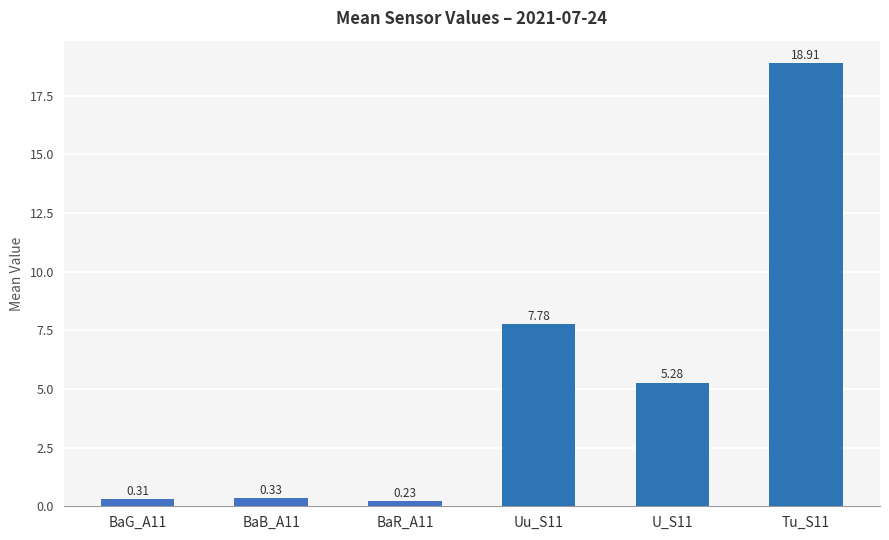

What is the label of the 4th bar from the left?

Uu_S11